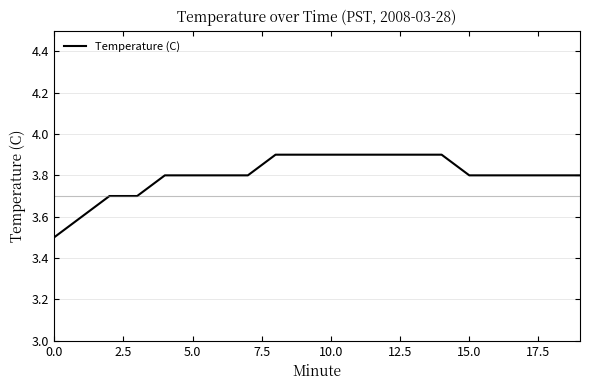

What is the greatest value displayed?

3.9